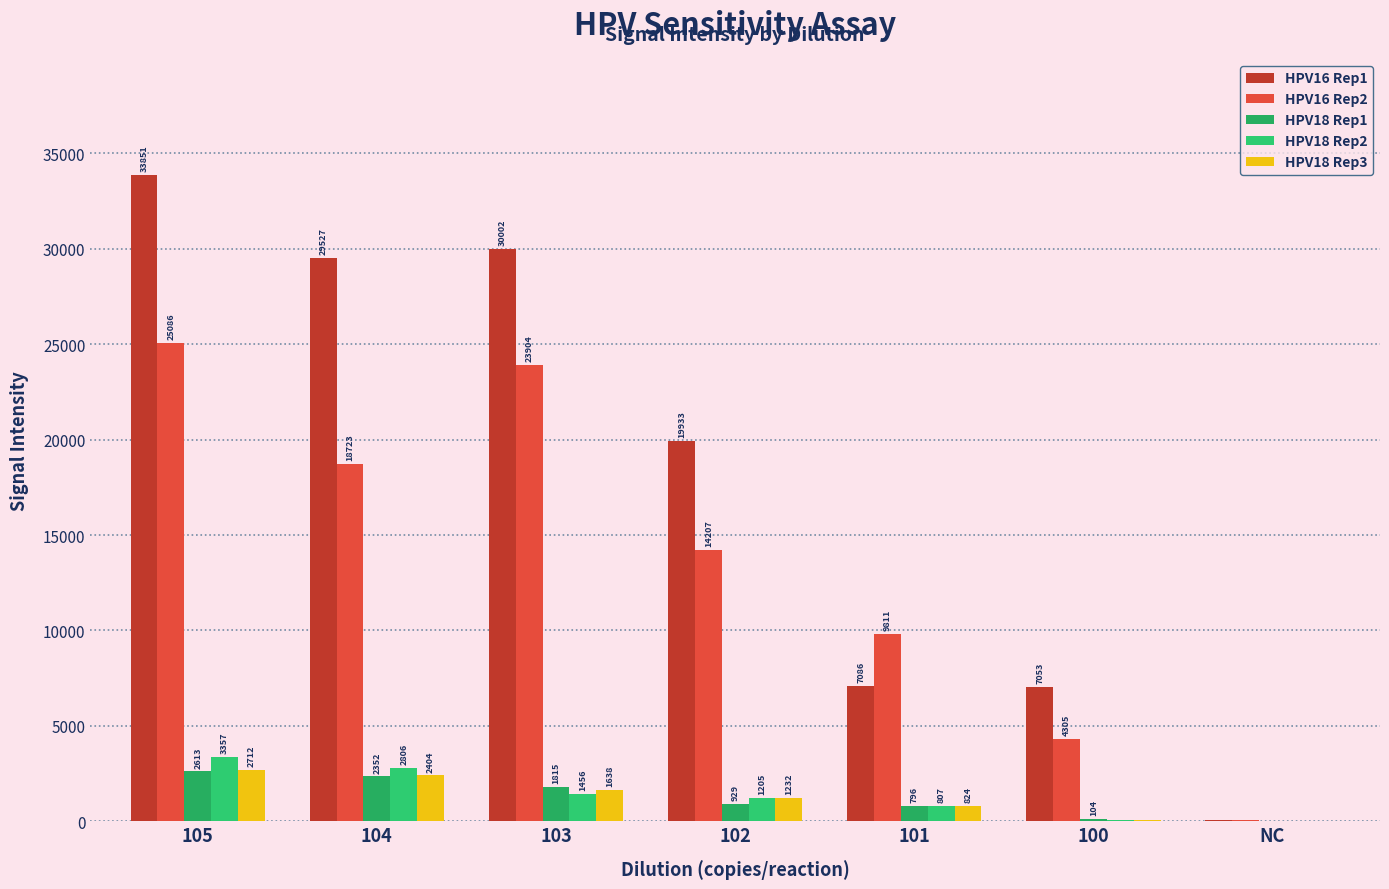

At which category is the sum across all series the highest?

105